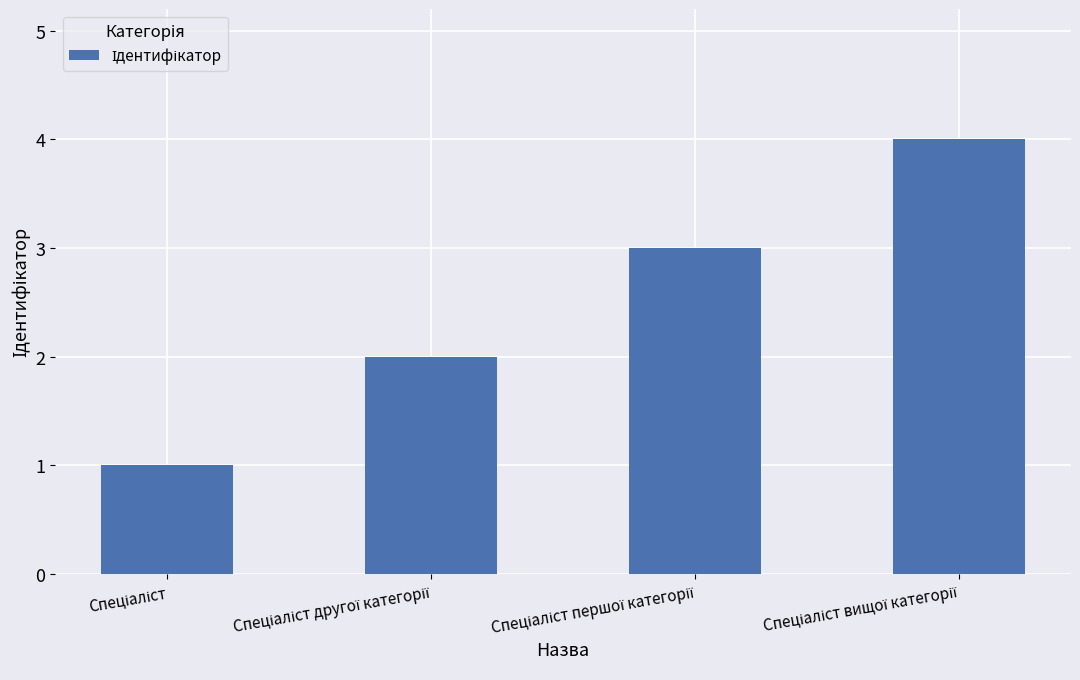

What is the value of the 3rd bar from the left?

3